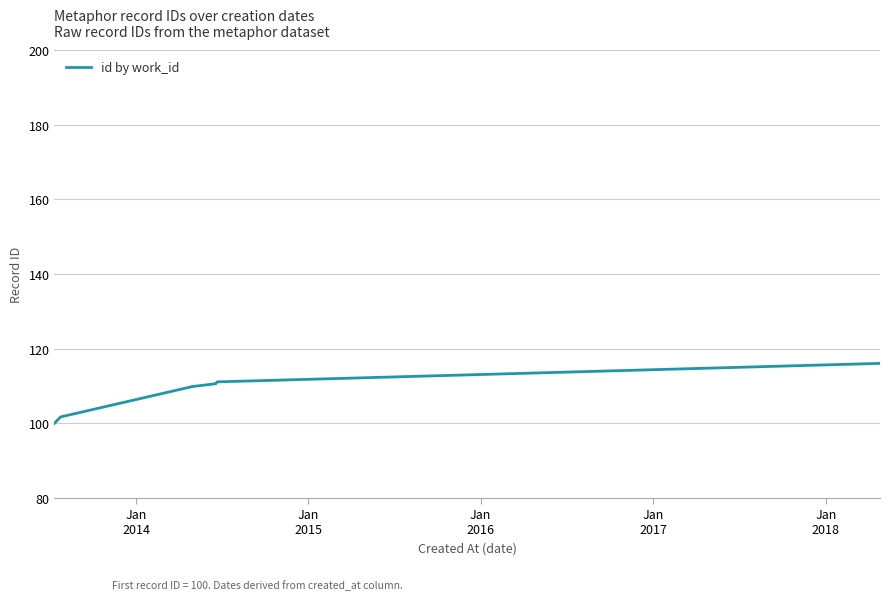

What is the difference between the maximum and minimum values?

16.1